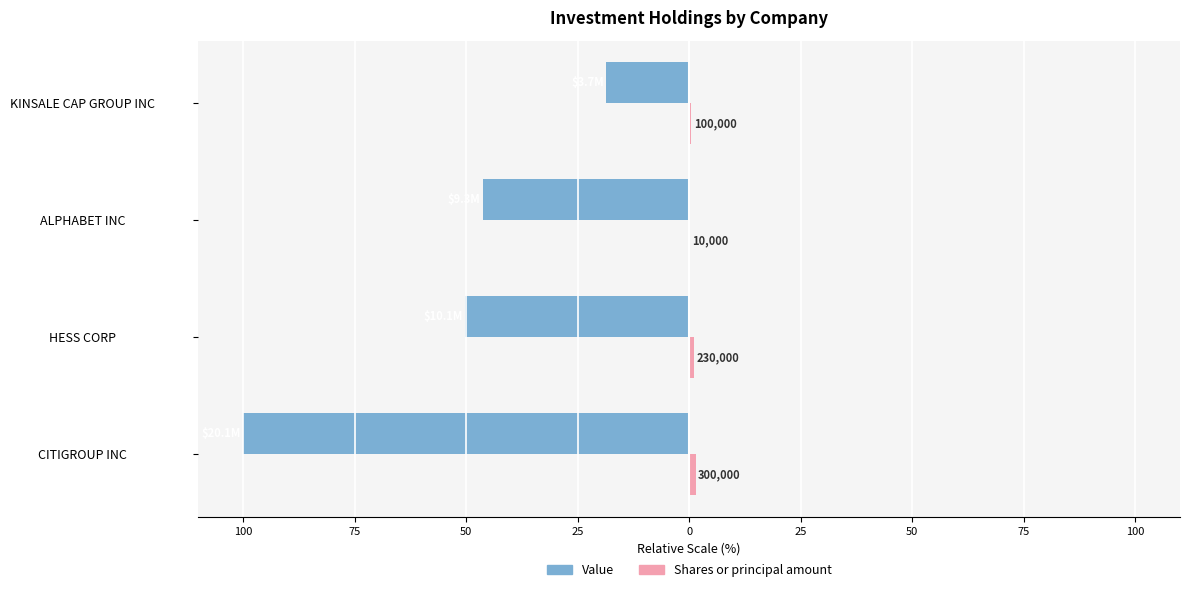

How many bars are there in each group?

2